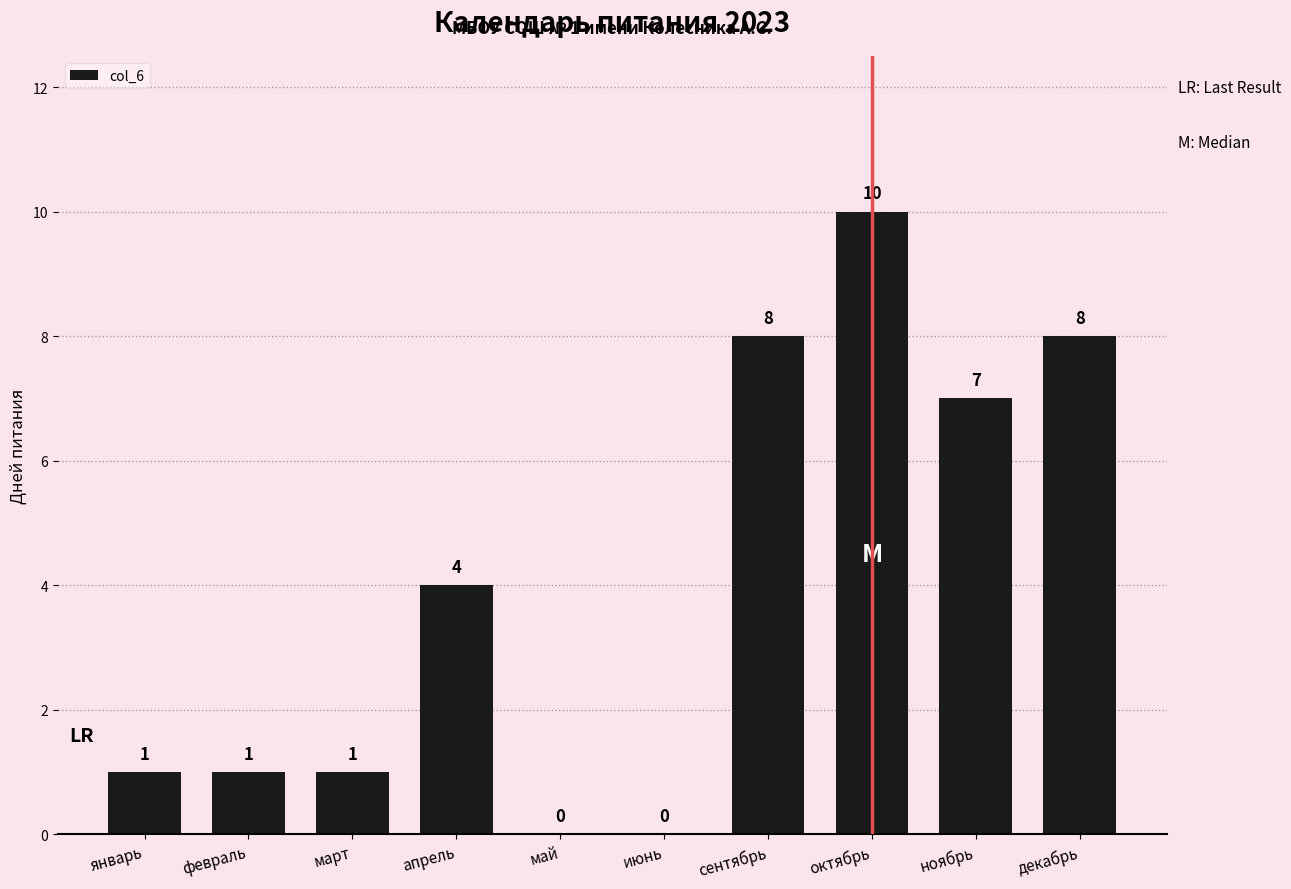

What is the difference between the values at апрель and январь?

3